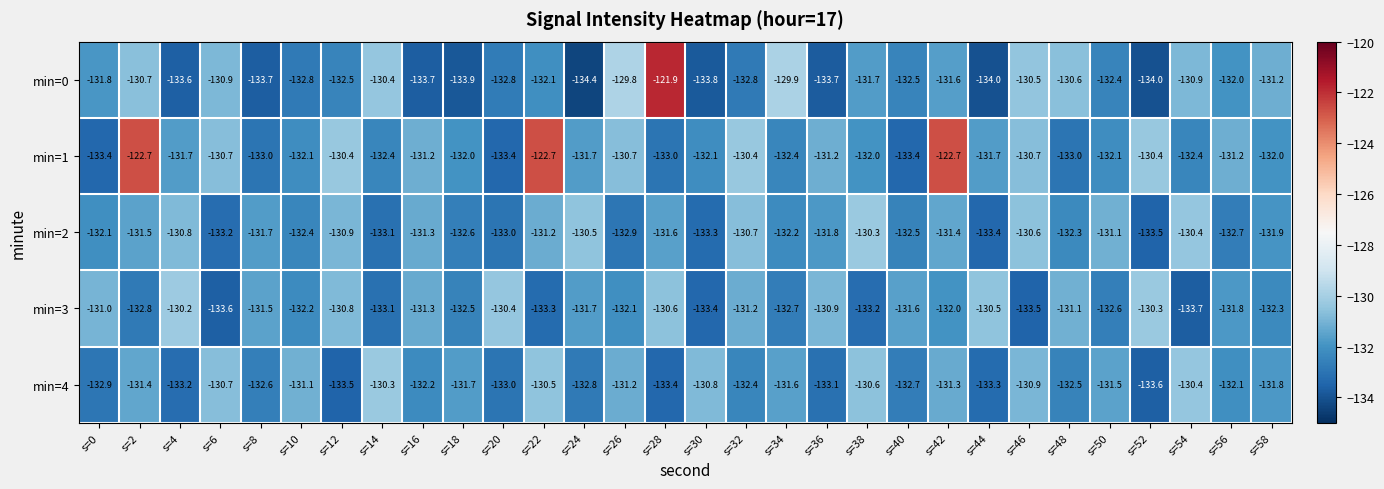

What is the sum of the min=2 values at s=18 and s=0?

-264.7